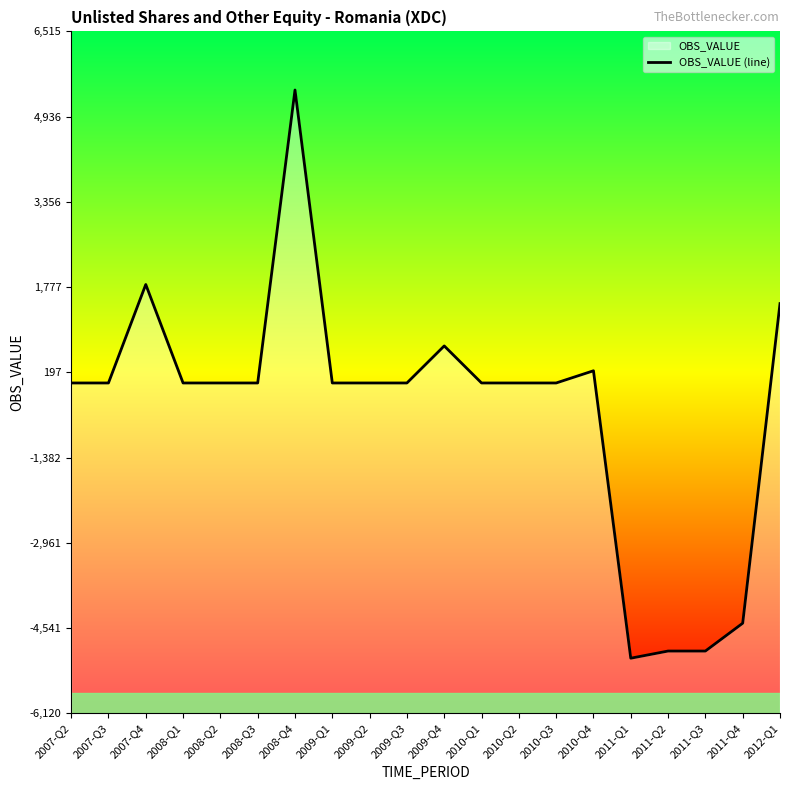

What is the difference between the second highest and second lowest values?

6793.0